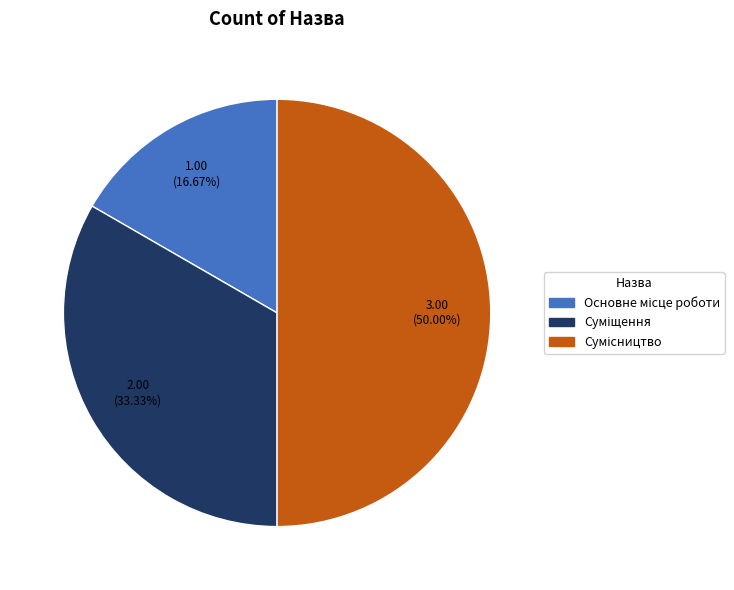

What percentage do Основне місце роботи and Суміщення together represent?

50.0%